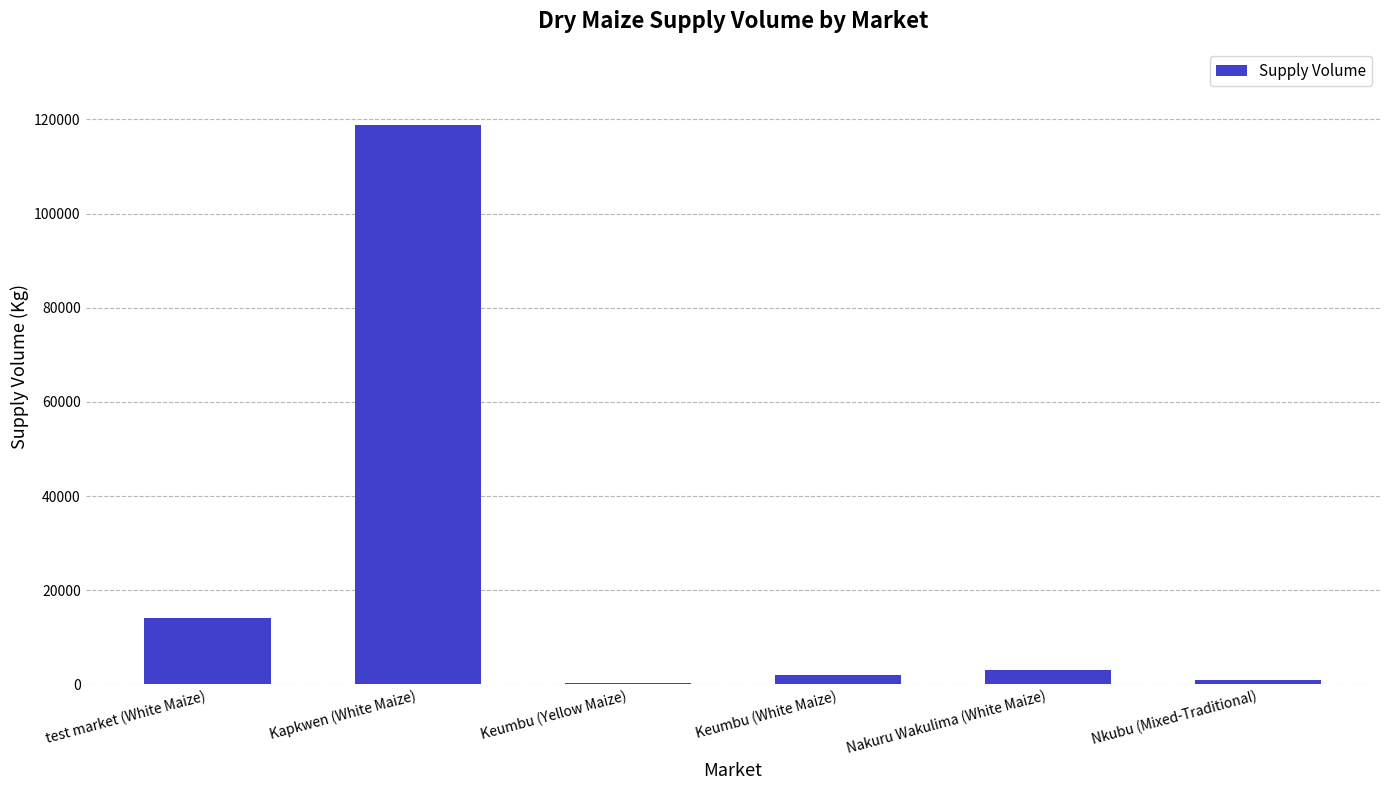

What is the sum of all values?

139120